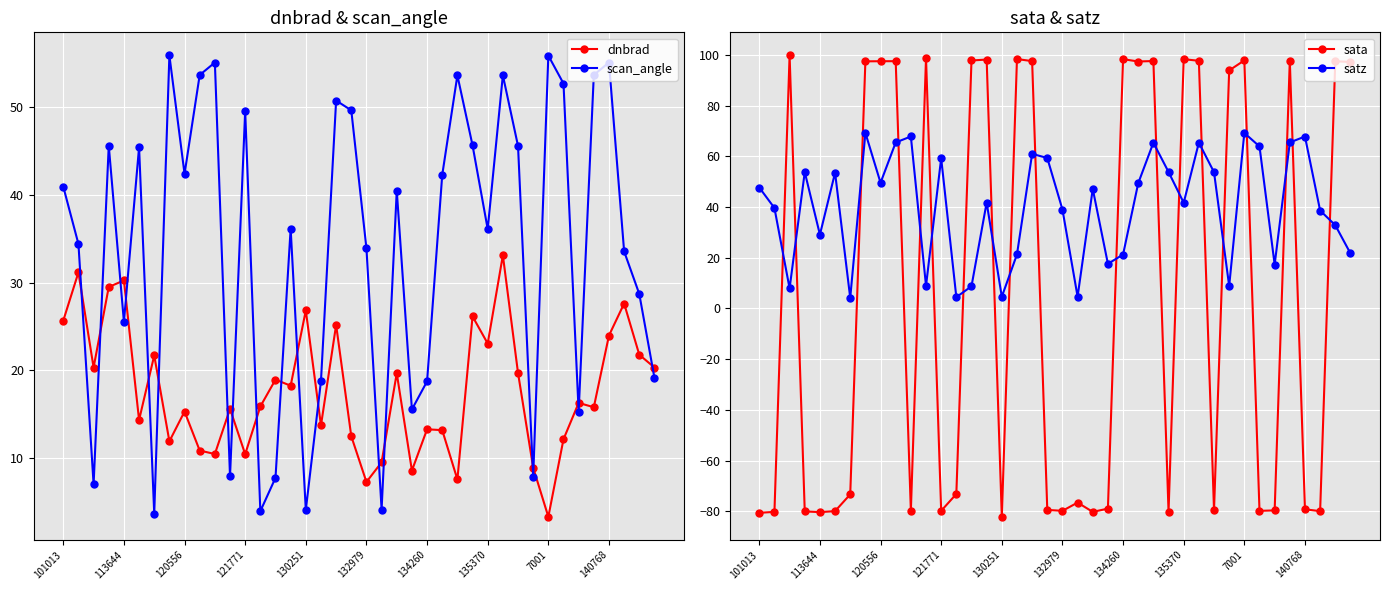

After their last crossing, which series has the higher values: satz or dnbrad?

satz